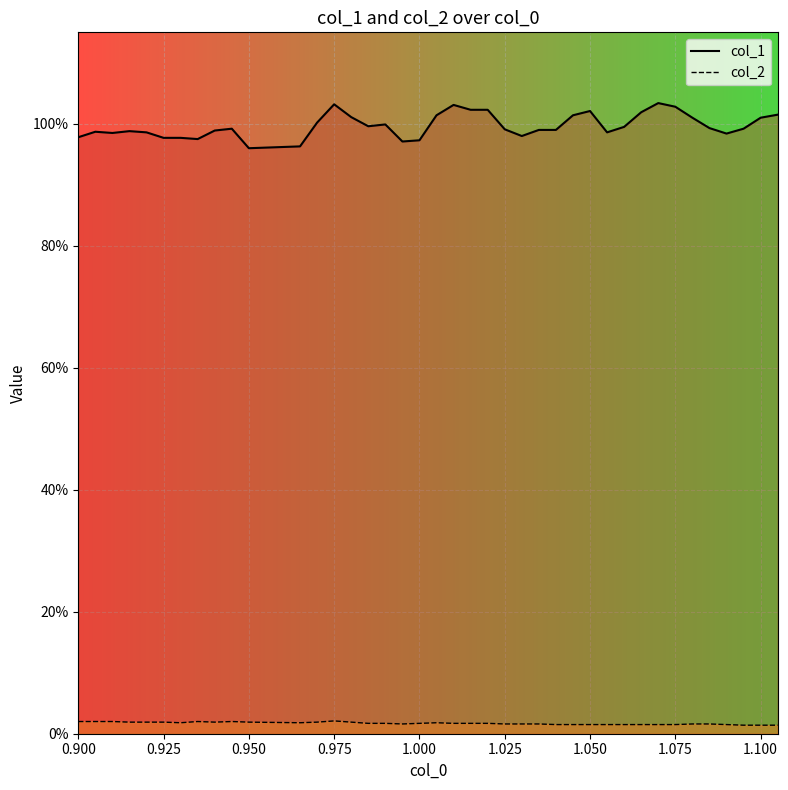

Is it true that col_2 line equals 0.0 at 14?

False